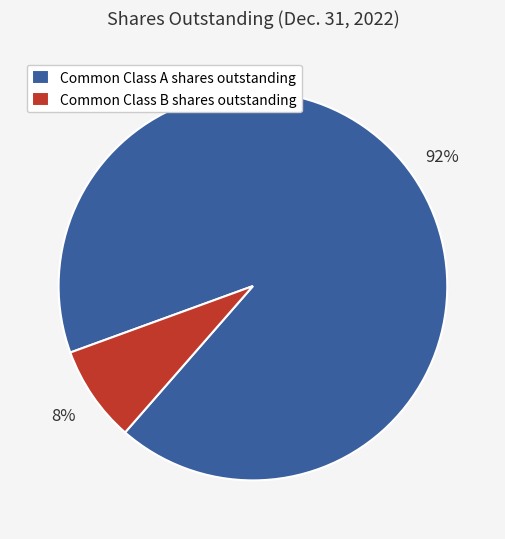

Which category accounts for the majority?

Common Class A shares outstanding